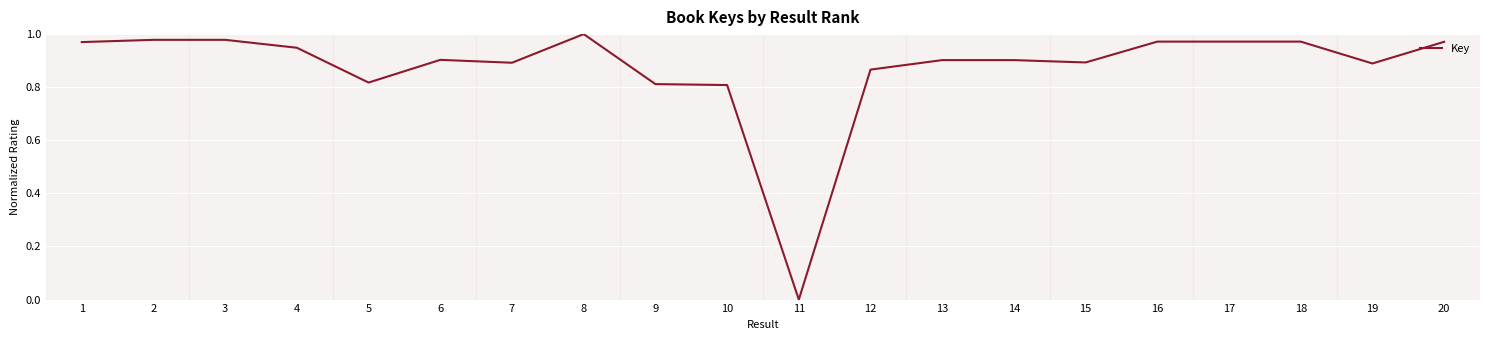

The value at 14 is 0.9. True or false?

True